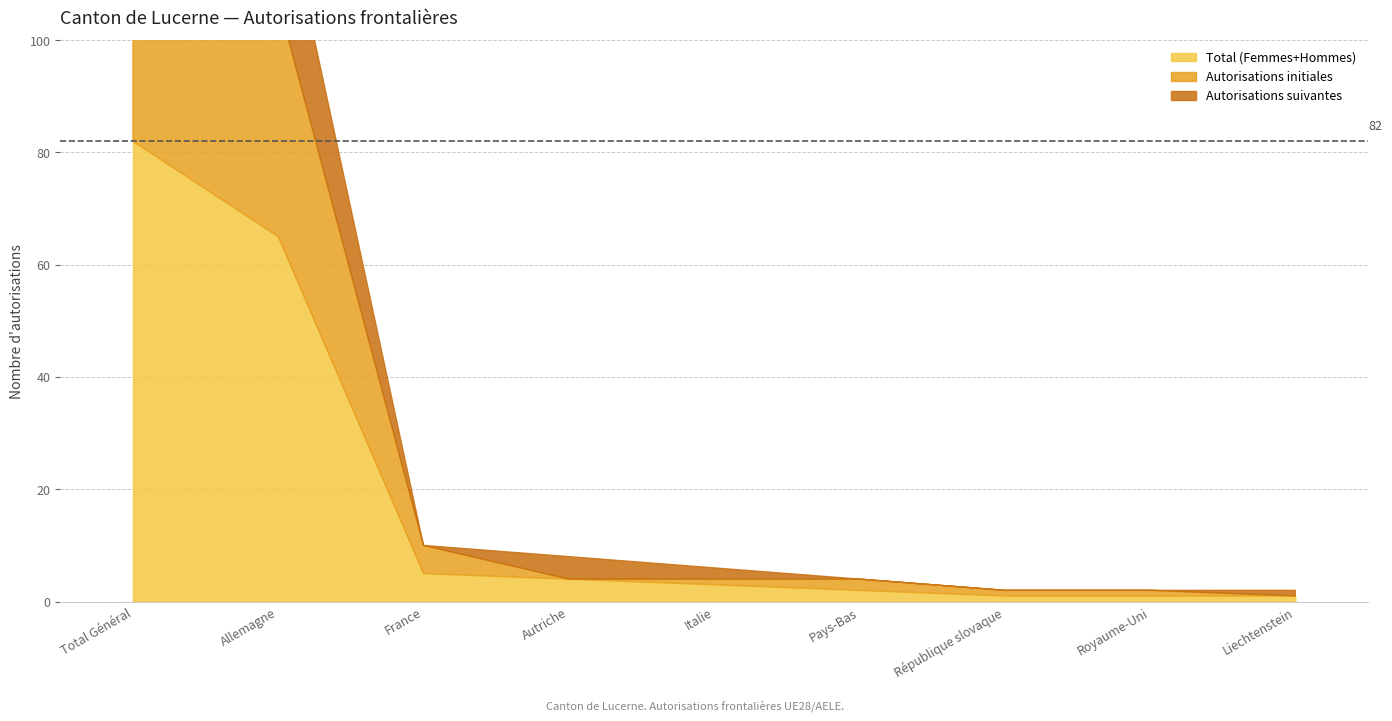

Reading left to right, transcribe all the data shown in this chart.

Total (Femmes+Hommes): Total Général=82	Allemagne=65	France=5	Autriche=4	Italie=3	Pays-Bas=2	République slovaque=1	Royaume-Uni=1	Liechtenstein=1
Autorisations initiales: Total Général=52	Allemagne=42	France=5	Autriche=0	Italie=1	Pays-Bas=2	République slovaque=1	Royaume-Uni=1	Liechtenstein=0
Autorisations suivantes: Total Général=30	Allemagne=23	France=0	Autriche=4	Italie=2	Pays-Bas=0	République slovaque=0	Royaume-Uni=0	Liechtenstein=1